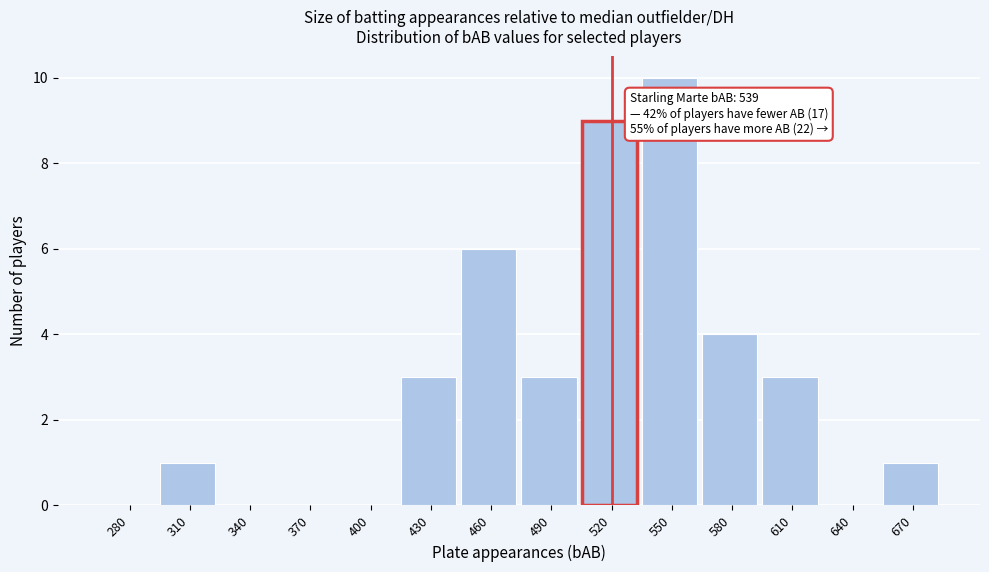

Reading left to right, list all the values displayed in this chart.

280=0	310=1	340=0	370=0	400=0	430=3	460=6	490=3	520=9	550=10	580=4	610=3	640=0	670=1